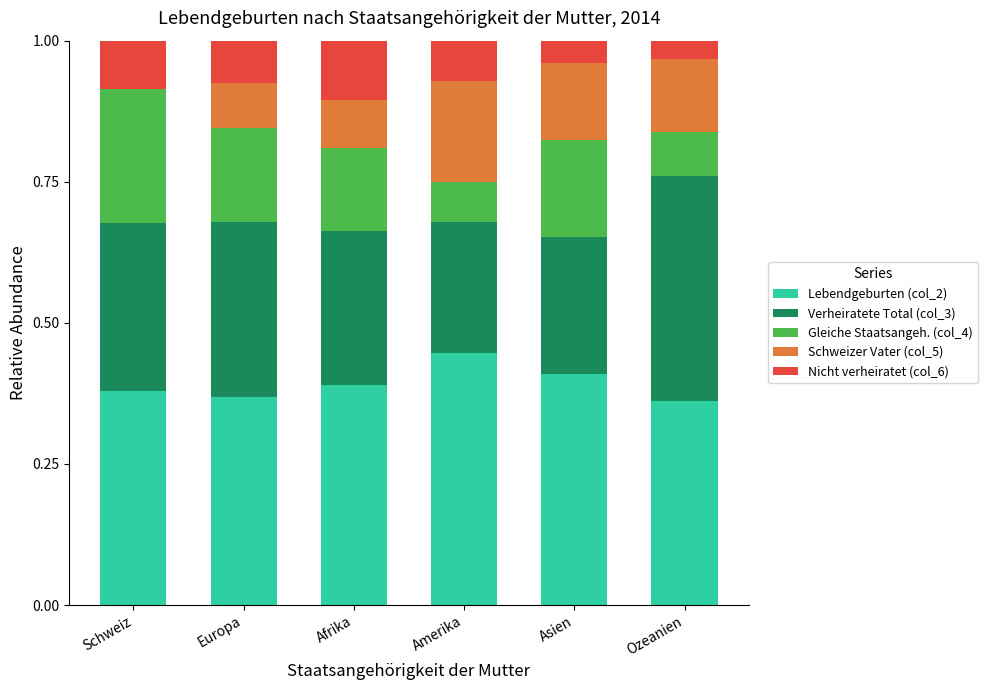

What is the total value across all series at Amerika?

1.0